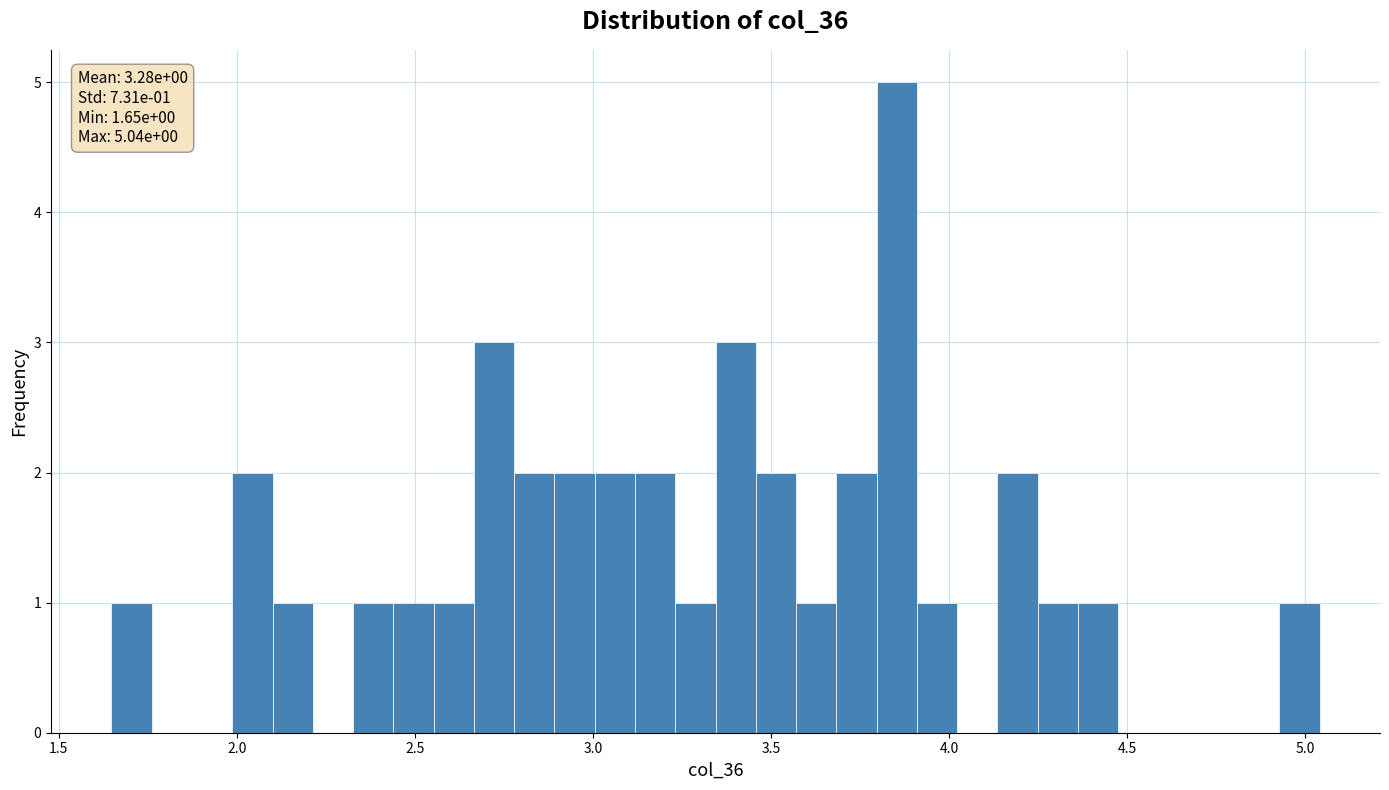

Around what value on the x-axis is the tallest bar? Give the approximate position of its centre, as read against the axis.

3.85